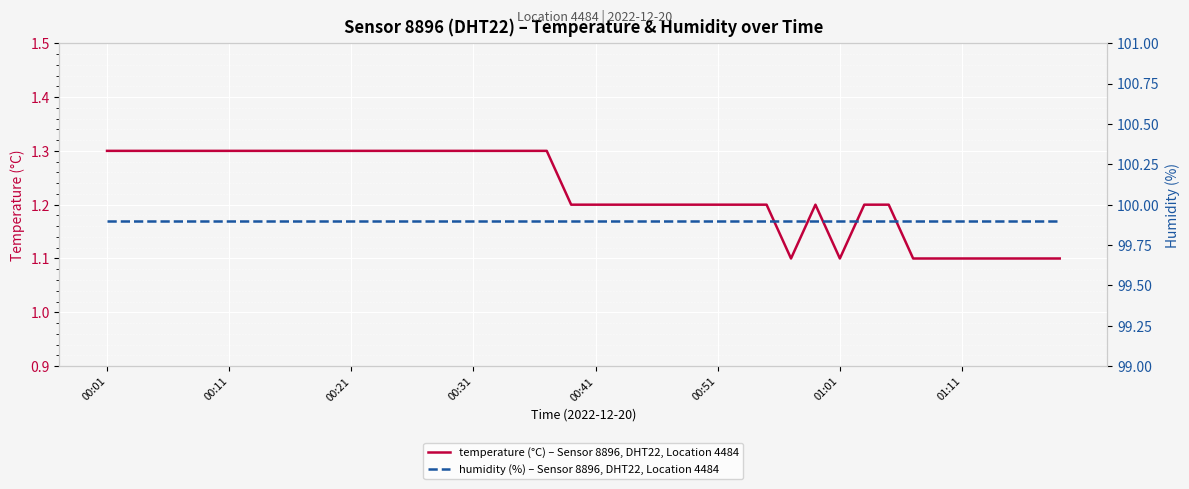

True or false: humidity (%) – Sensor 8896, DHT22, Location 4484 has a value of 99.9 at 17.

True